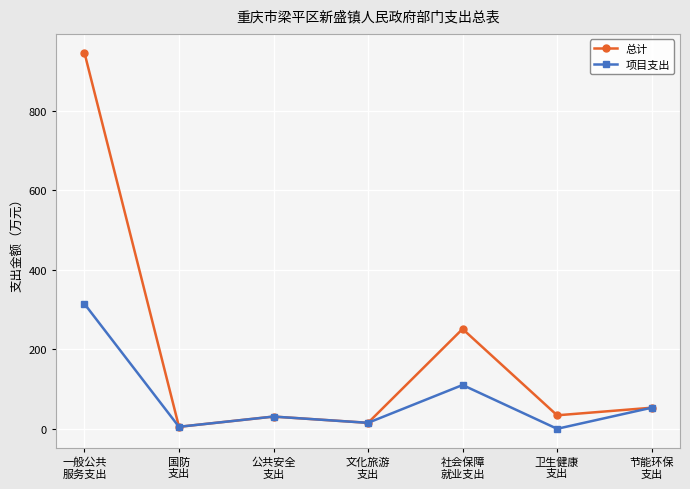

What is the label of the 6th point from the right?

国防
支出